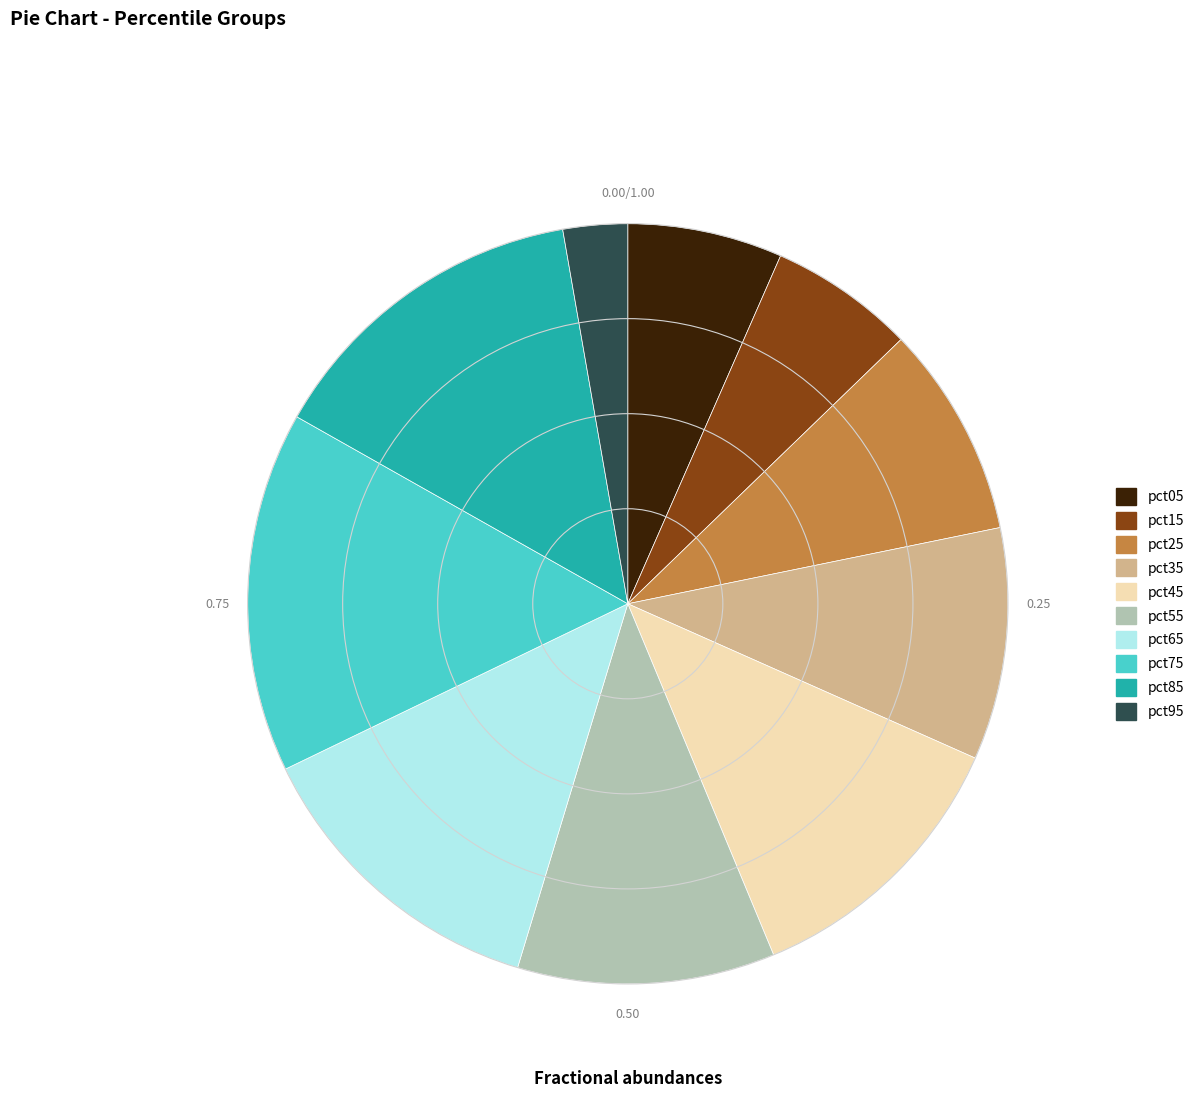

The pct25 slice represents 15% of the pie. True or false?

False